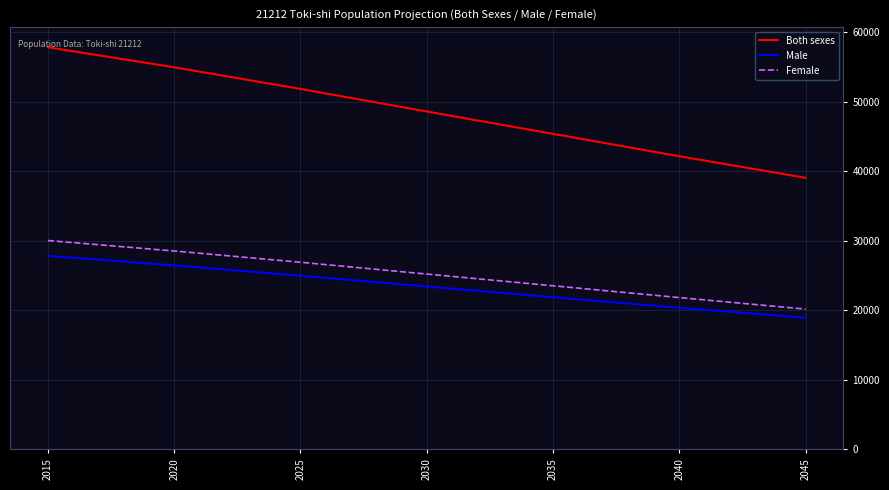

At which label is Both sexes closest to 48432?

2030